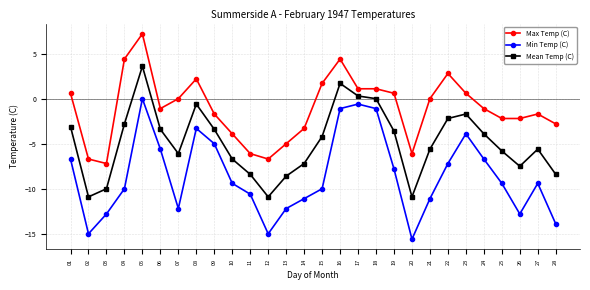

Reading left to right, transcribe all the data shown in this chart.

Max Temp (C): 01=0.6	02=-6.7	03=-7.2	04=4.4	05=7.2	06=-1.1	07=0.0	08=2.2	09=-1.7	10=-3.9	11=-6.1	12=-6.7	13=-5.0	14=-3.3	15=1.7	16=4.4	17=1.1	18=1.1	19=0.6	20=-6.1	21=0.0	22=2.8	23=0.6	24=-1.1	25=-2.2	26=-2.2	27=-1.7	28=-2.8
Min Temp (C): 01=-6.7	02=-15.0	03=-12.8	04=-10.0	05=0.0	06=-5.6	07=-12.2	08=-3.3	09=-5.0	10=-9.4	11=-10.6	12=-15.0	13=-12.2	14=-11.1	15=-10.0	16=-1.1	17=-0.6	18=-1.1	19=-7.8	20=-15.6	21=-11.1	22=-7.2	23=-3.9	24=-6.7	25=-9.4	26=-12.8	27=-9.4	28=-13.9
Mean Temp (C): 01=-3.1	02=-10.9	03=-10.0	04=-2.8	05=3.6	06=-3.4	07=-6.1	08=-0.6	09=-3.4	10=-6.7	11=-8.4	12=-10.9	13=-8.6	14=-7.2	15=-4.2	16=1.7	17=0.3	18=0.0	19=-3.6	20=-10.9	21=-5.6	22=-2.2	23=-1.7	24=-3.9	25=-5.8	26=-7.5	27=-5.6	28=-8.4